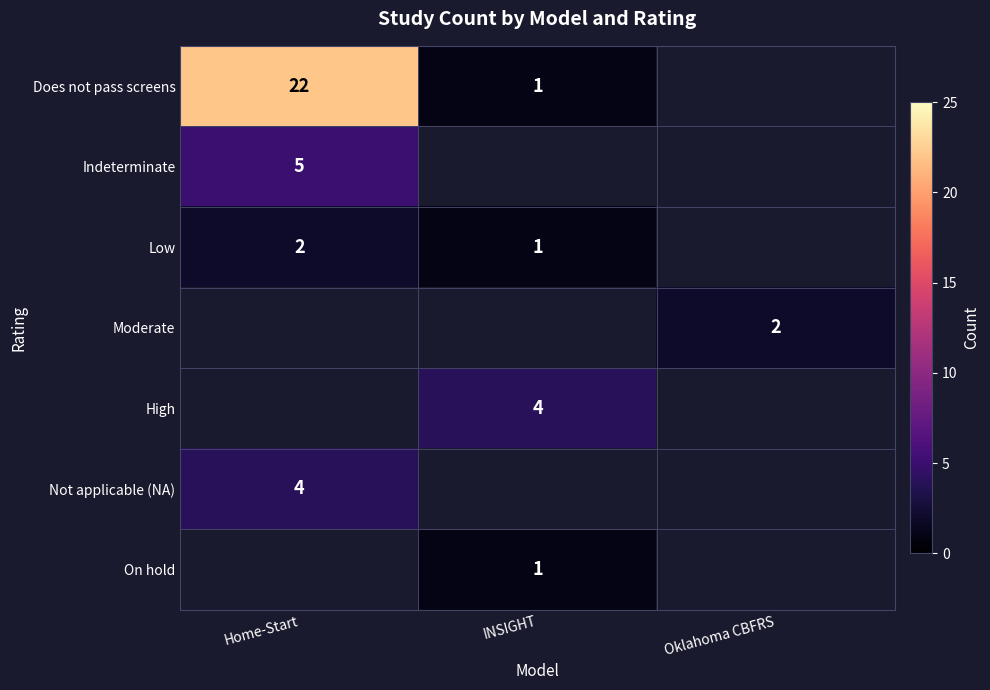

The Not applicable (NA) series shows 4 at Home-Start. True or false?

True